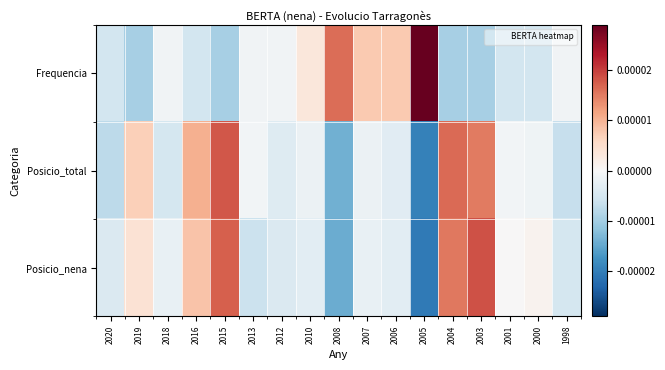

At which category is the sum across all series the highest?

2015